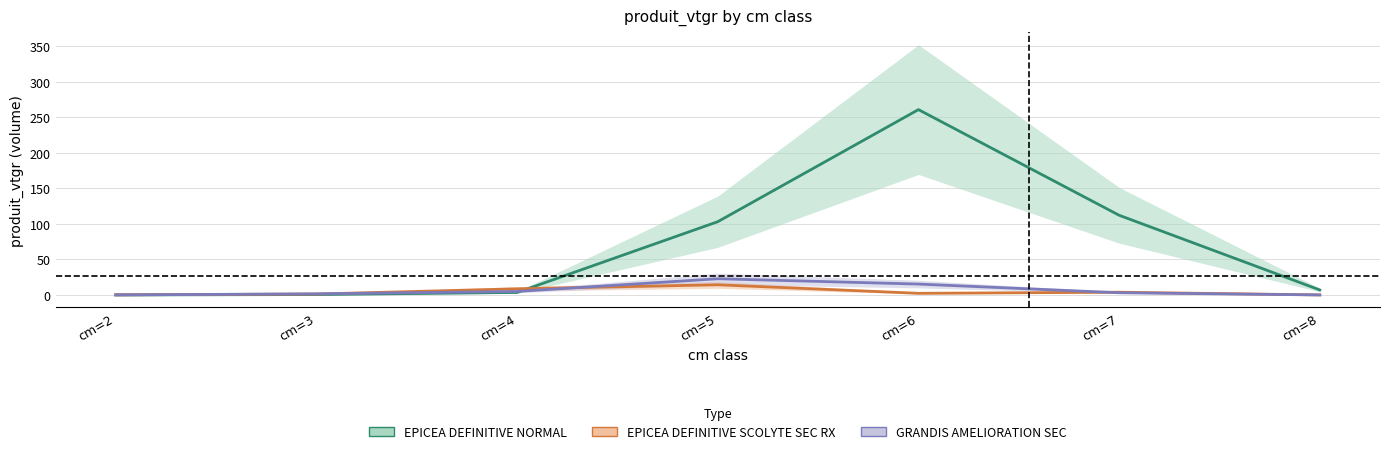

How many data points does each series have?

7